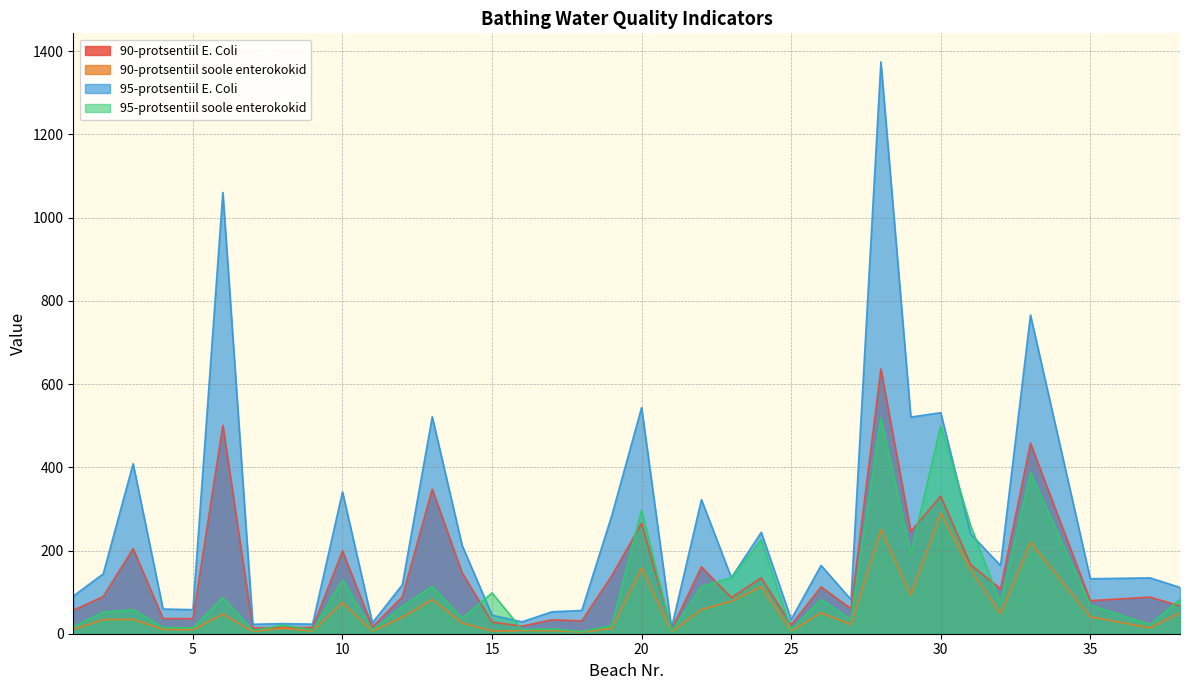

Does the chart have visible grid lines?

Yes